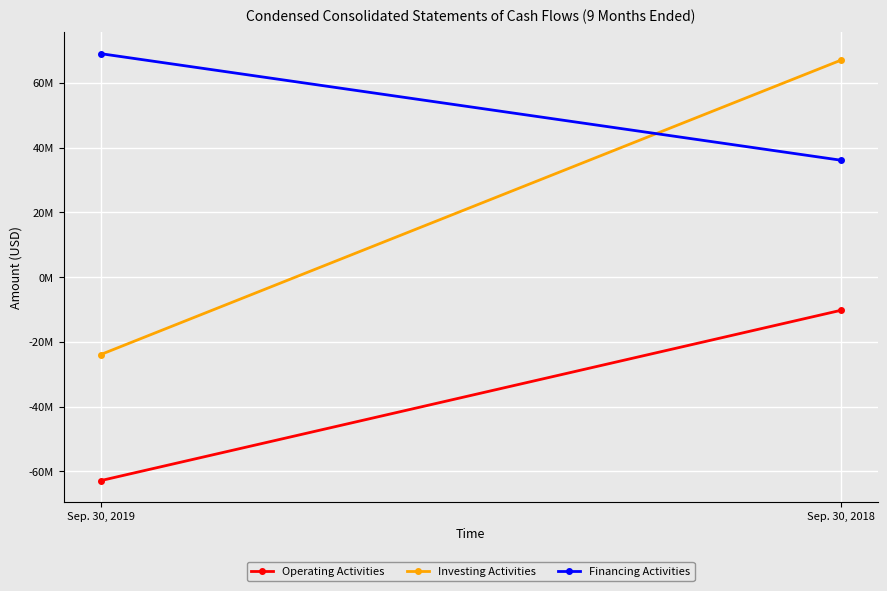

What is the greatest value displayed?

69049397